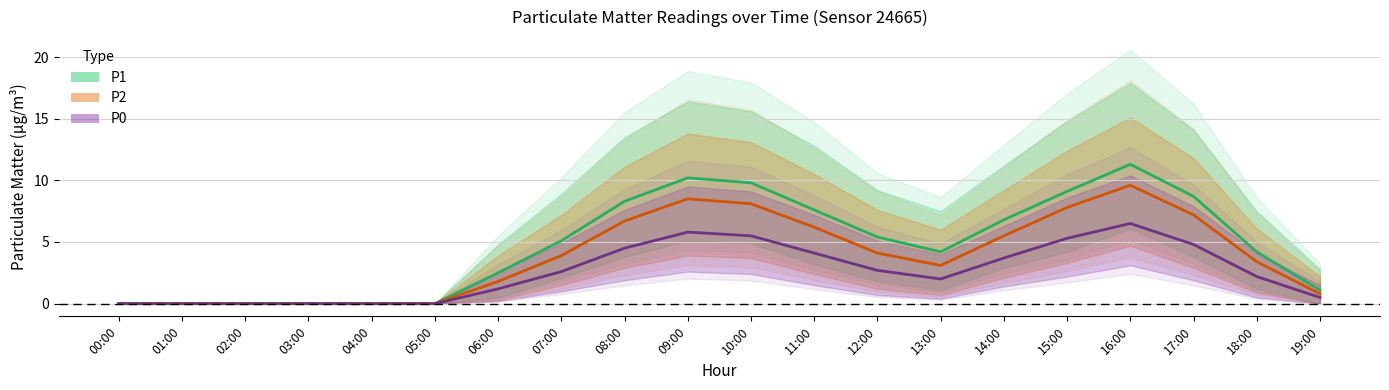

The value of P0 at 08:00 is 6.1. True or false?

False